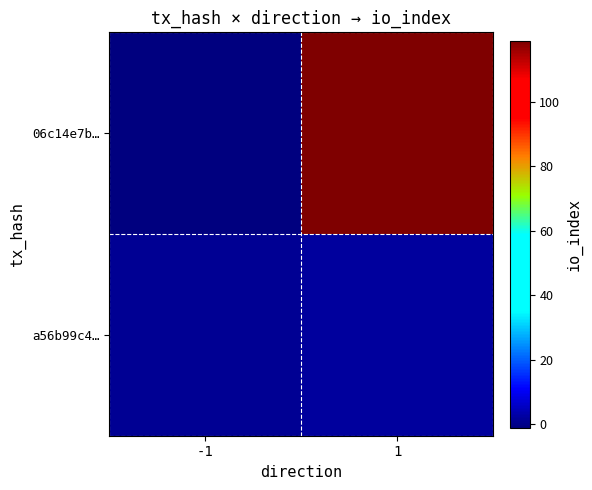

Between 1 and -1, which is larger?

1